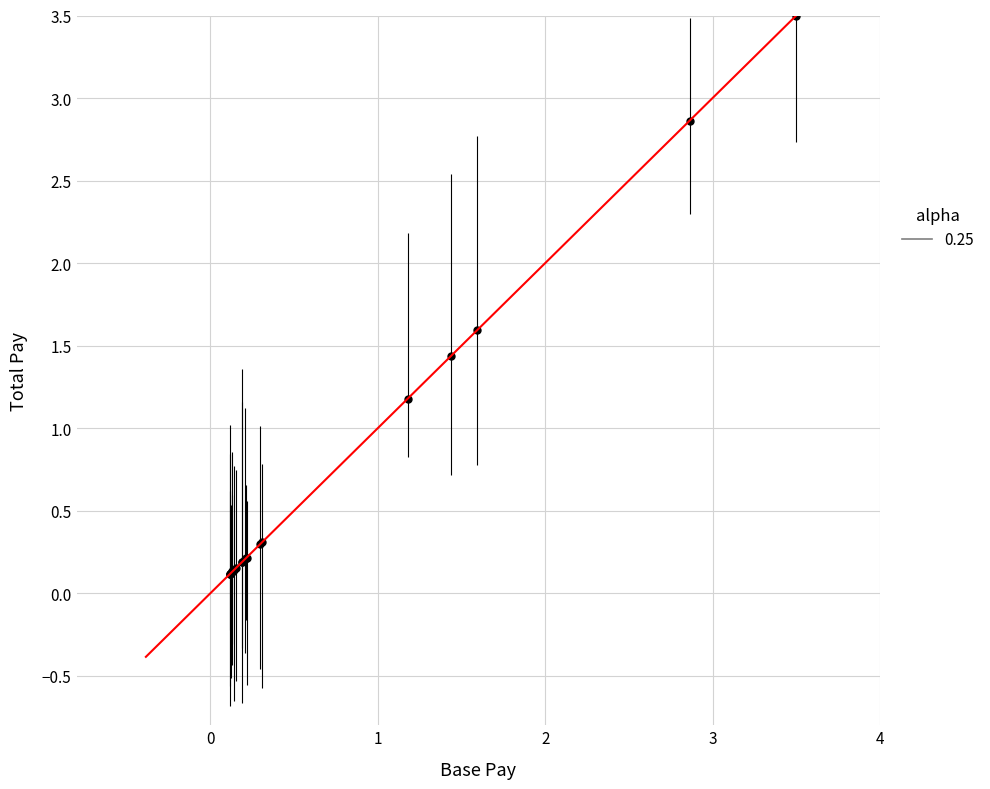

What Y value in the scatter plot is closest to 1?

1.2